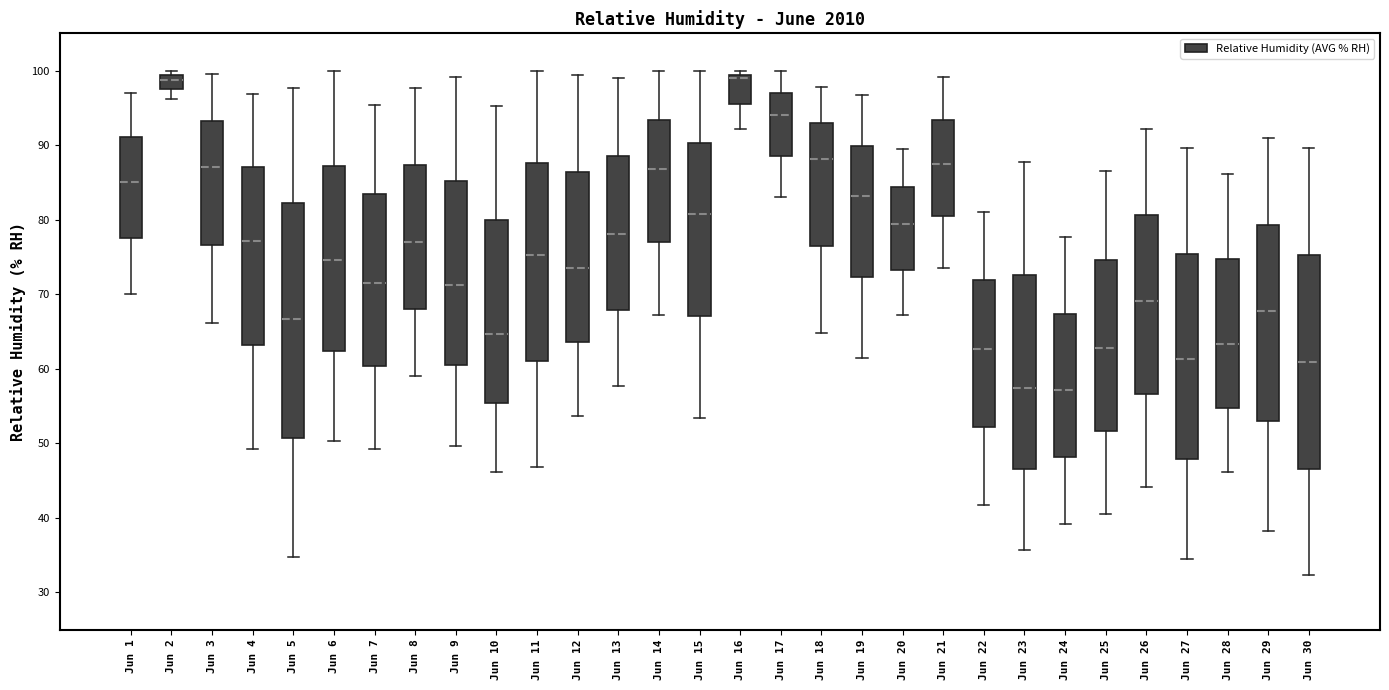

Where does the upper whisker of the box for Jun 29 end on the y-axis? The values are not printed on the chart, so give them approximately, as read against the axis.

91